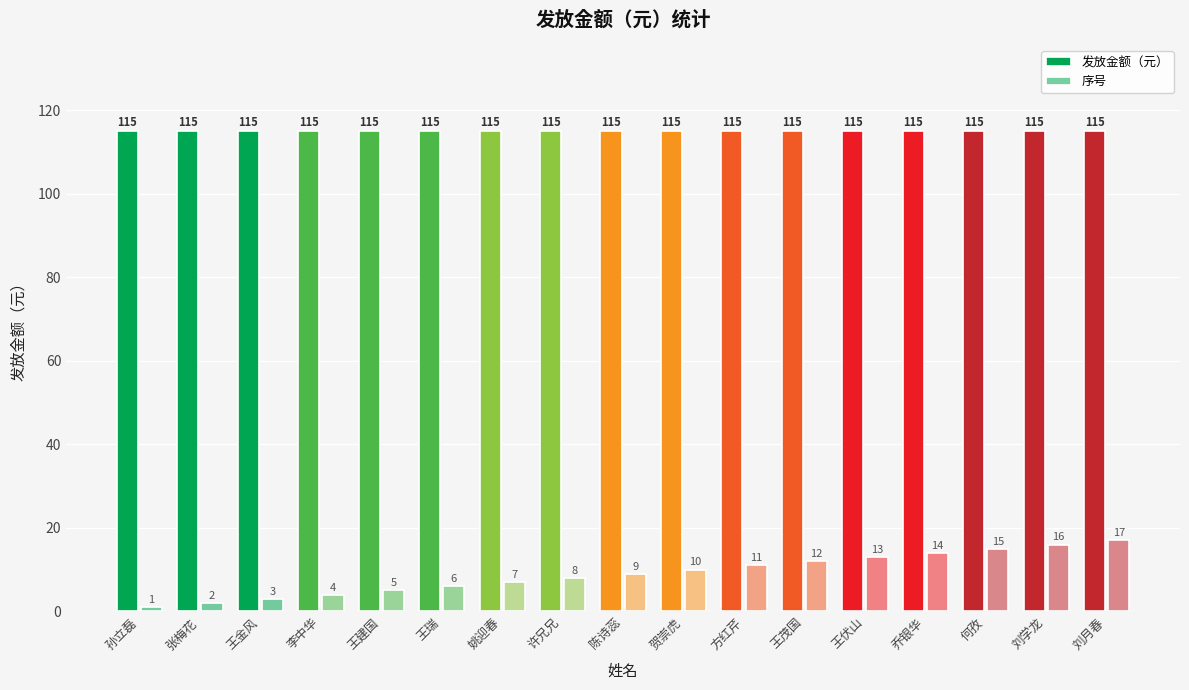

How many groups of bars are there?

17